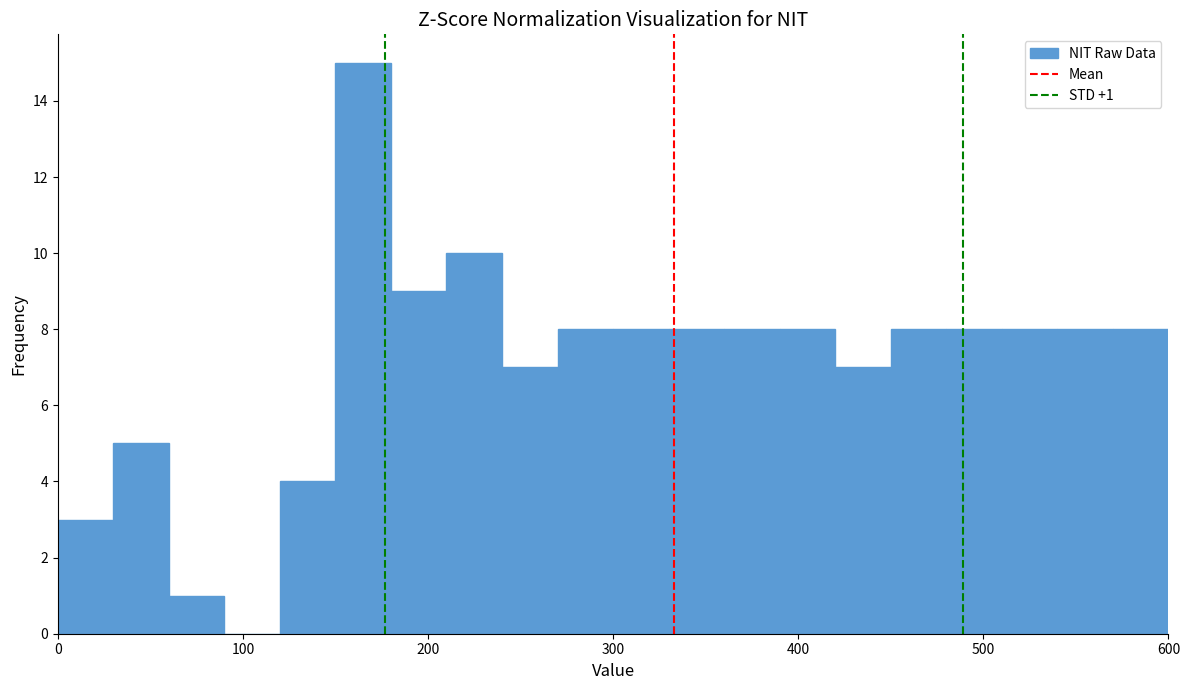

Read against the x-axis, roughly where is the centre of the tallest bar?

170